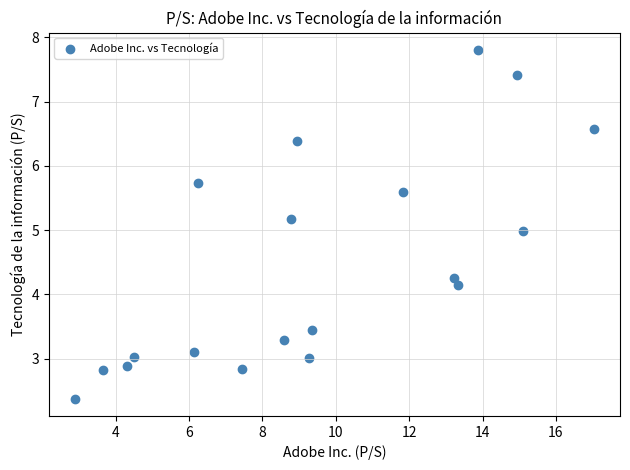

What is the range of X values (max minus min)?

14.2